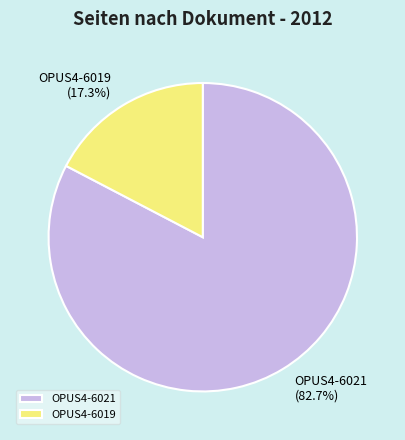

To the nearest percent, what portion does OPUS4-6021 represent?

83%